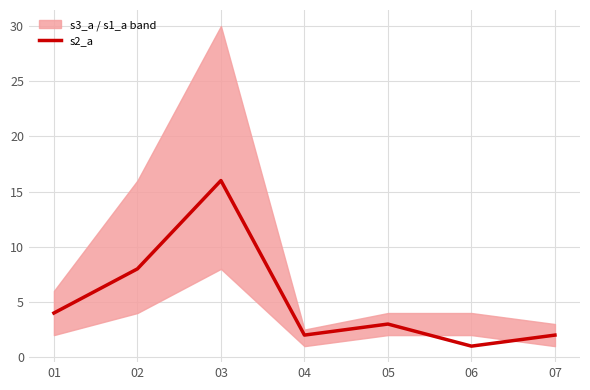

What is the approximate value at 05?

3